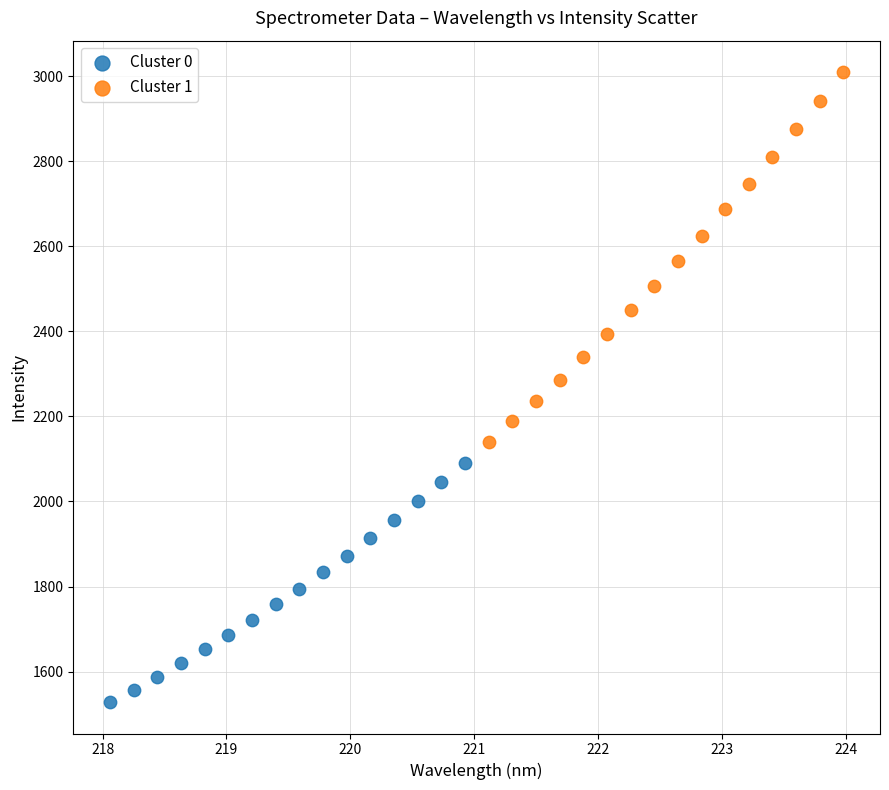

Which series reaches the maximum Y coordinate?

Cluster 1